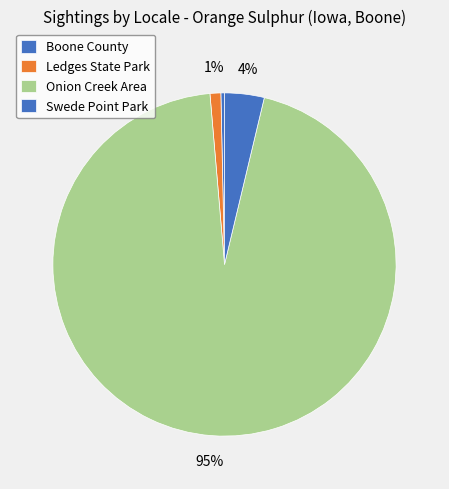

How many slices are in this pie chart?

4